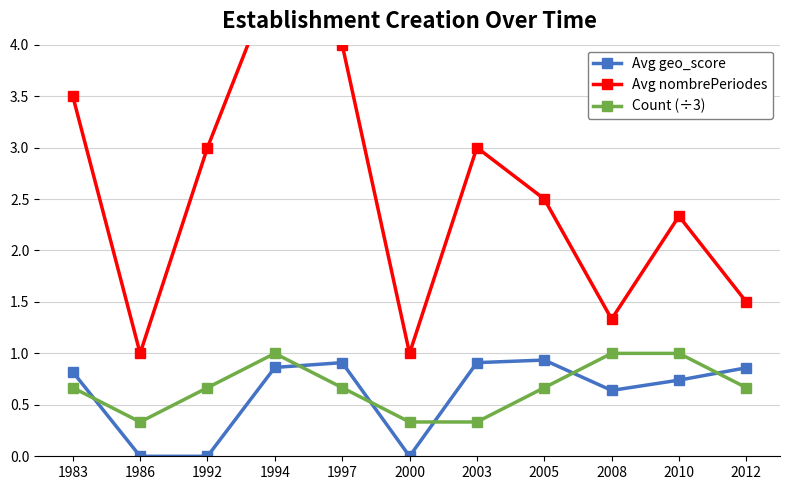

Rank the categories by Avg geo_score value from highest to lowest.

2005, 1997, 2003, 1994, 2012, 1983, 2010, 2008, 1986, 1992, 2000